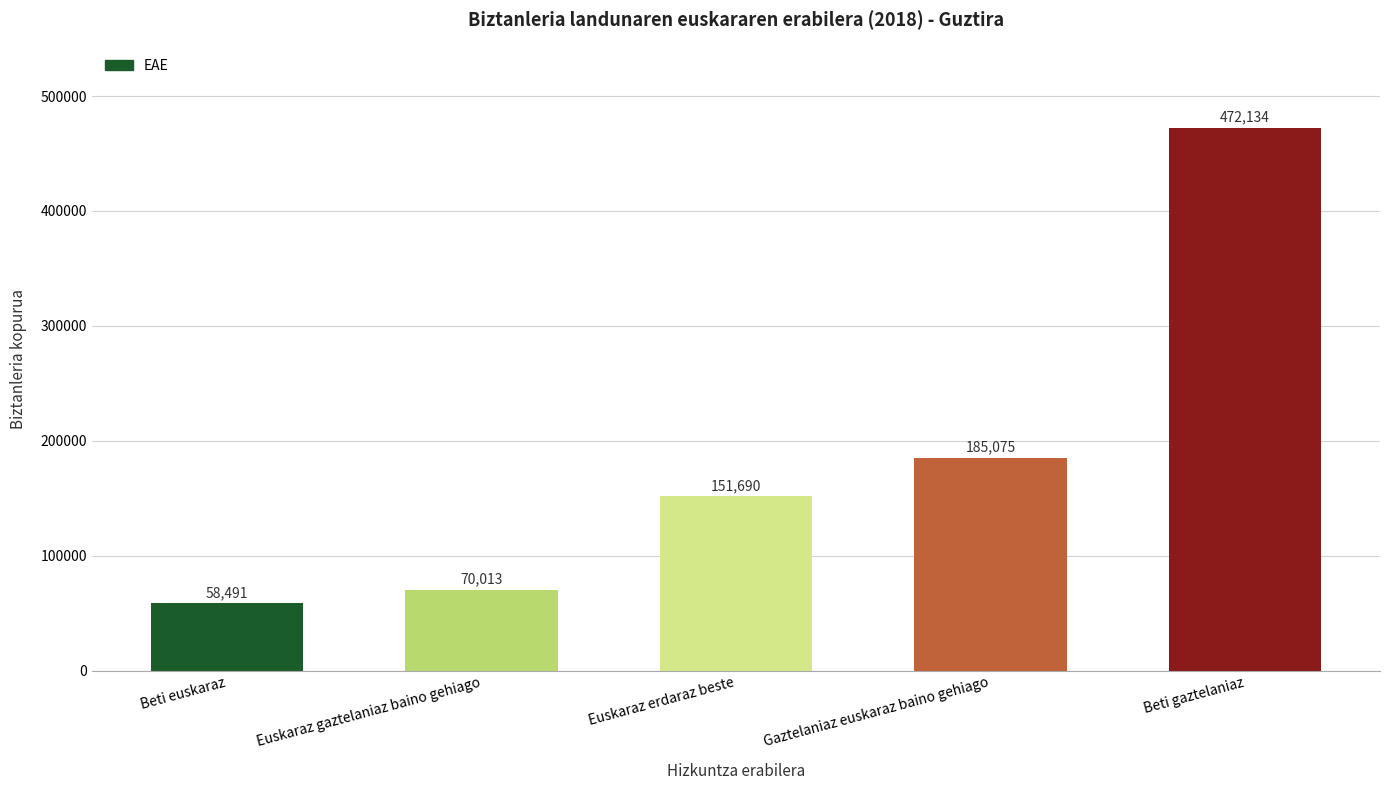

Reading left to right, transcribe all the data shown in this chart.

58491	70013	151690	185075	472134